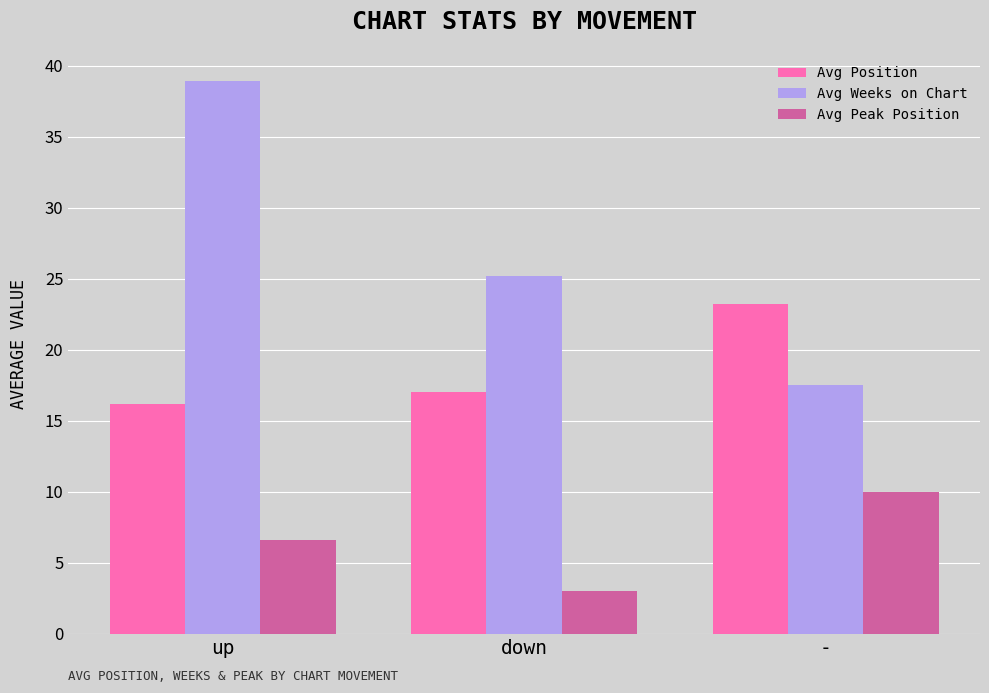

Which series changed the most between up and down?

Avg Weeks on Chart